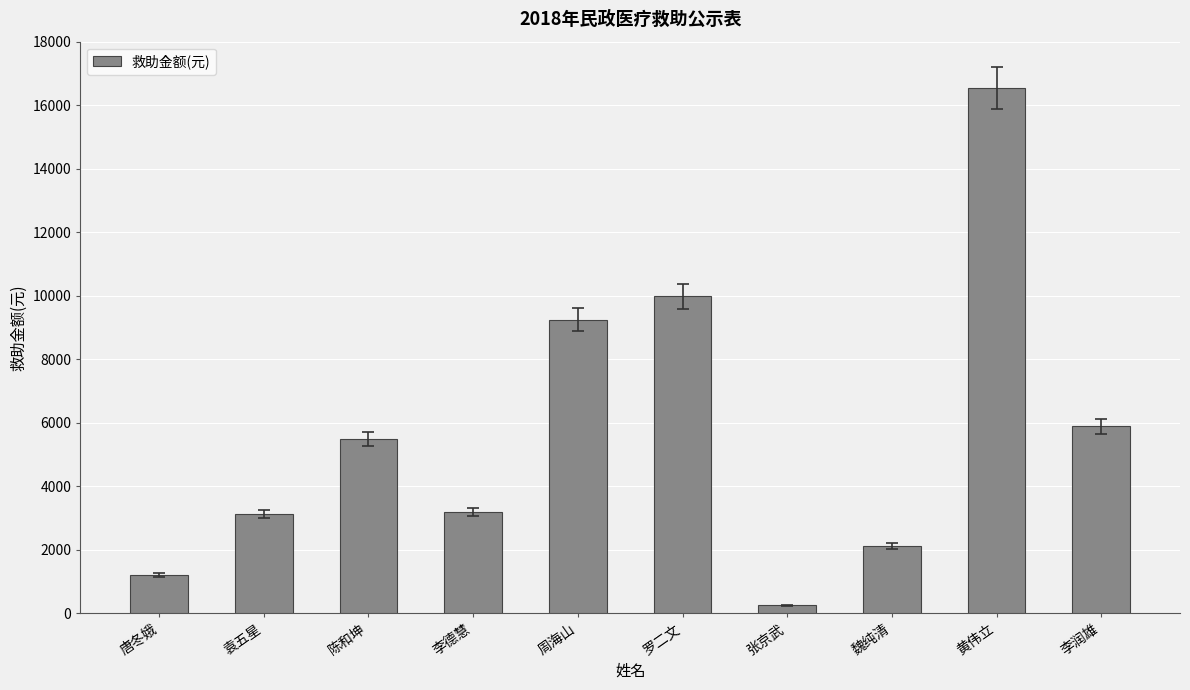

What is the difference between the maximum and minimum values?

16296